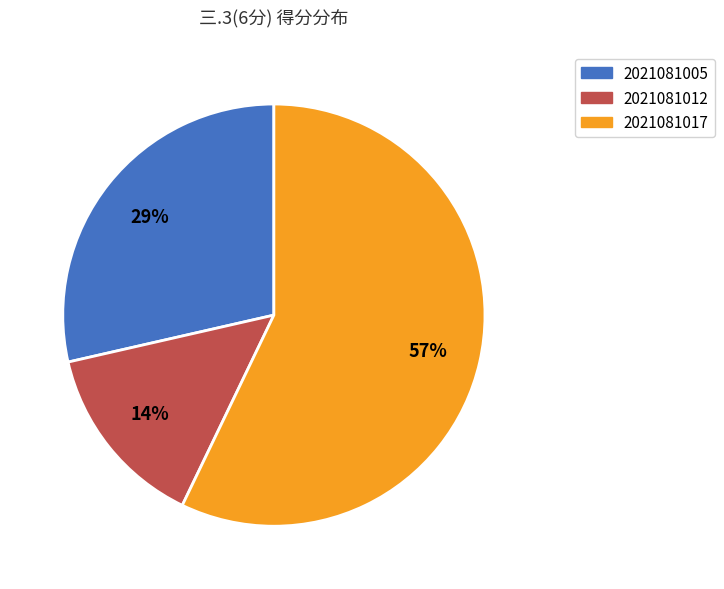

Count the number of slices in the pie.

3